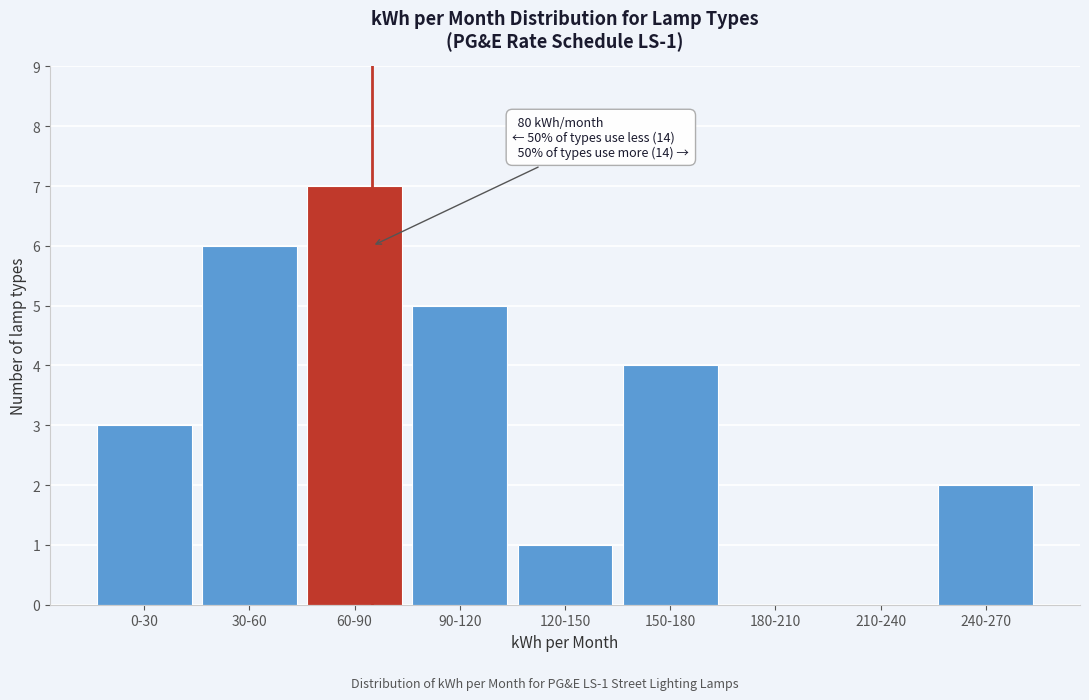

Reading right to left, list all the values displayed in this chart.

240-270=2	210-240=0	180-210=0	150-180=4	120-150=1	90-120=5	60-90=7	30-60=6	0-30=3